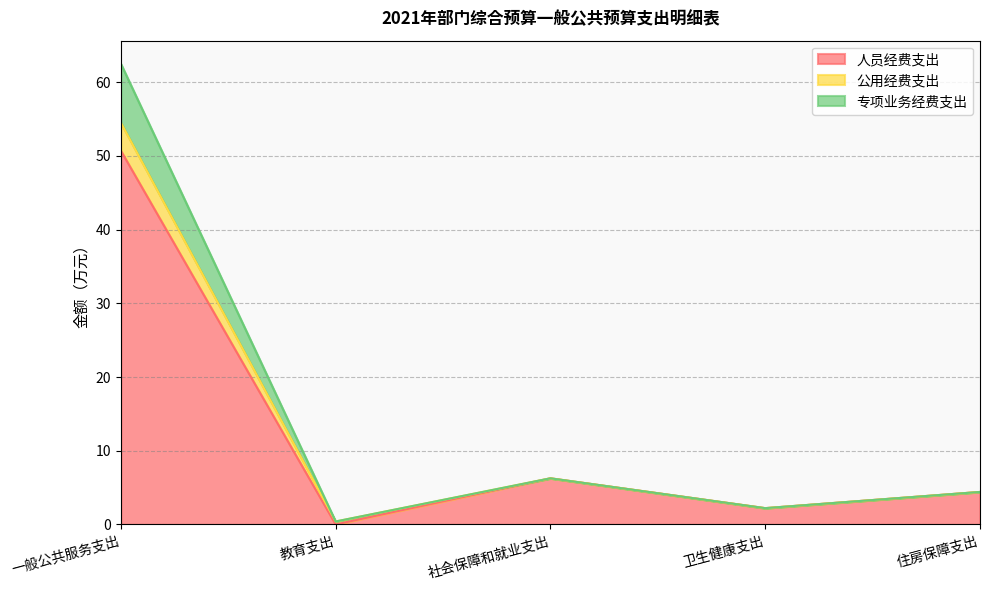

Does the chart display data point markers on the line(s)?

No